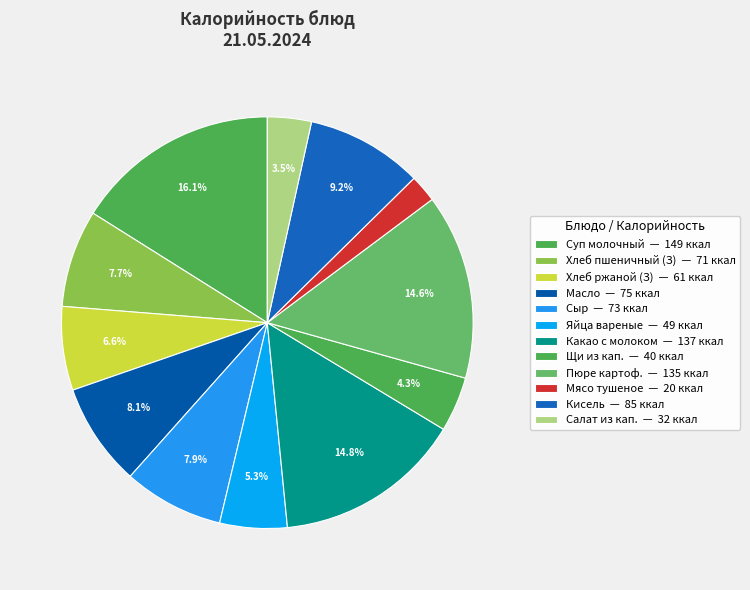

Count the number of slices in the pie.

12